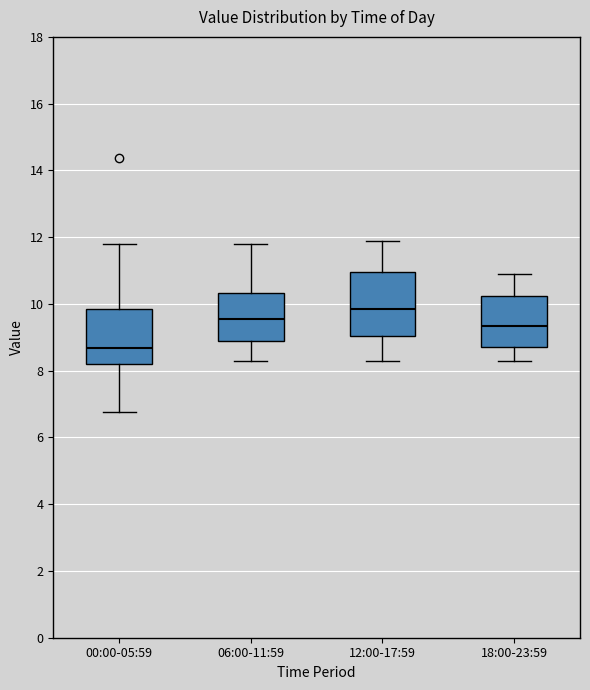

Reading left to right, read every box against the y-axis: the position of its median line, the range the box covers, and the ends of its whiskers. The values are not printed on the chart, so give them approximately, as read against the axis.

00:00-05:59: median 8.6, box 8.2 to 9.8, whiskers 6.8 to 11.8
06:00-11:59: median 9.6, box 8.8 to 10.4, whiskers 8.4 to 11.8
12:00-17:59: median 9.8, box 9.0 to 11.0, whiskers 8.4 to 12.0
18:00-23:59: median 9.4, box 8.8 to 10.2, whiskers 8.4 to 11.0